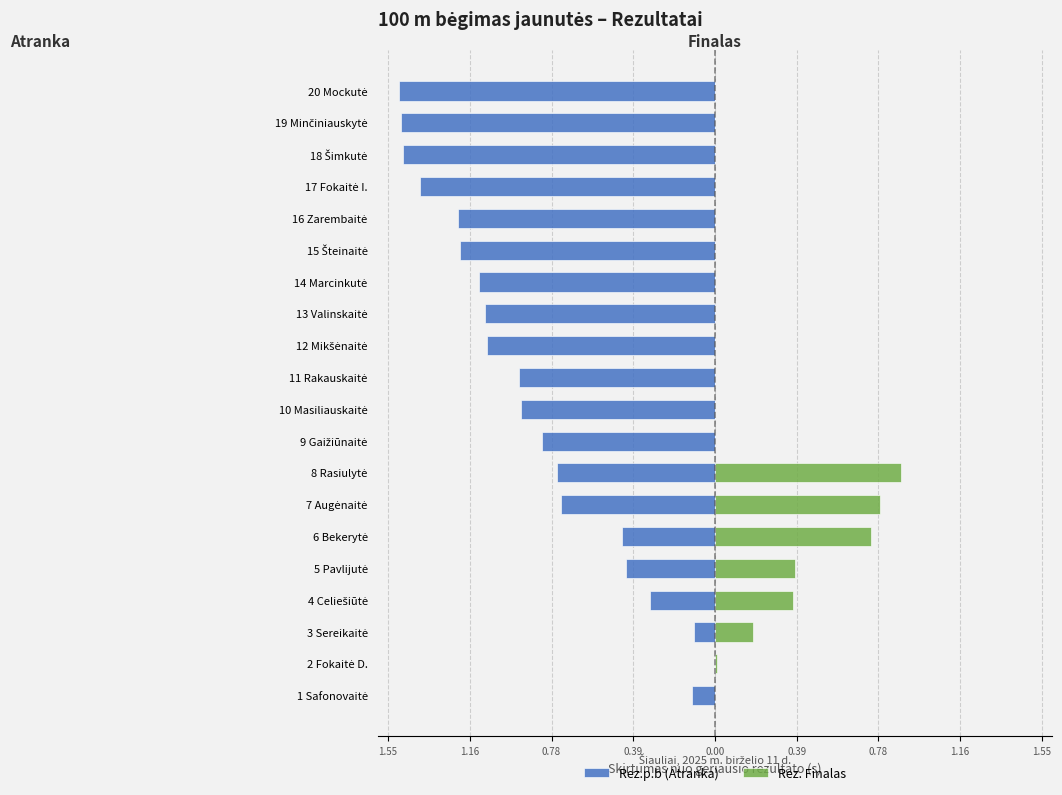

How many groups of bars are there?

20